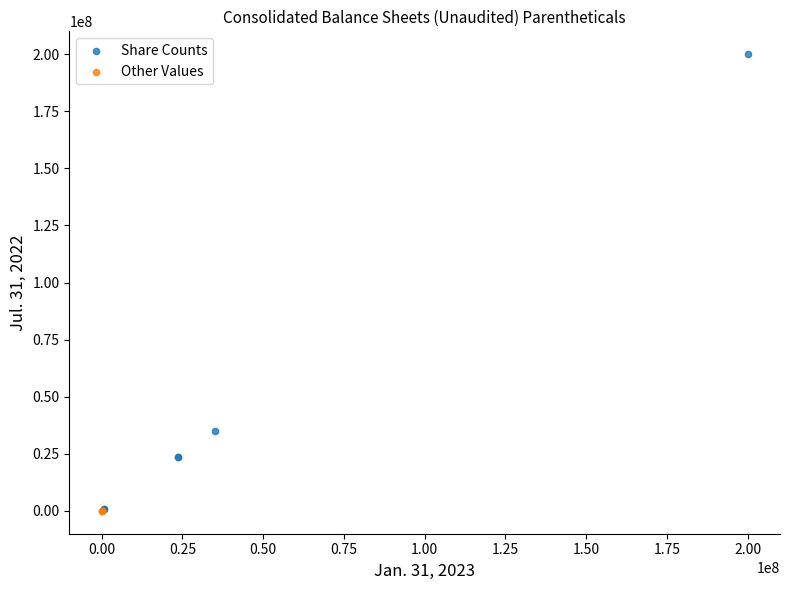

Which series has the largest Y range (max minus min)?

Share Counts